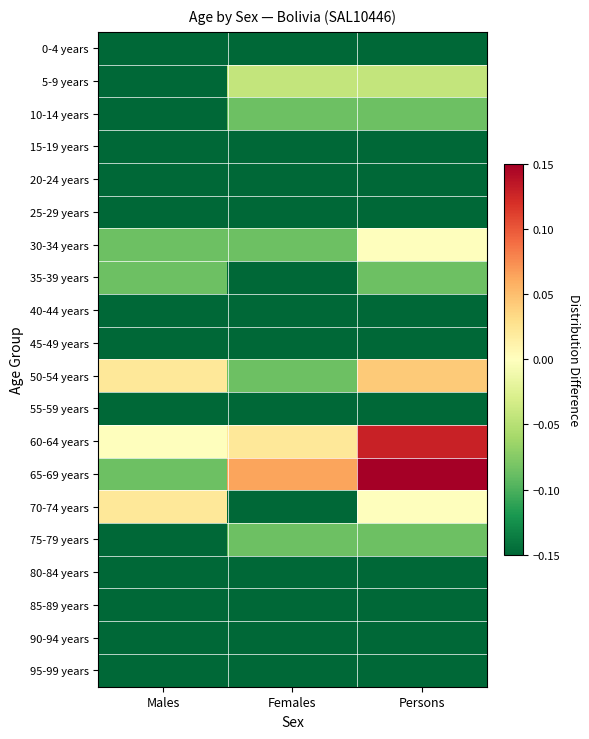

What is the difference between the highest and lowest values at Males?

0.2